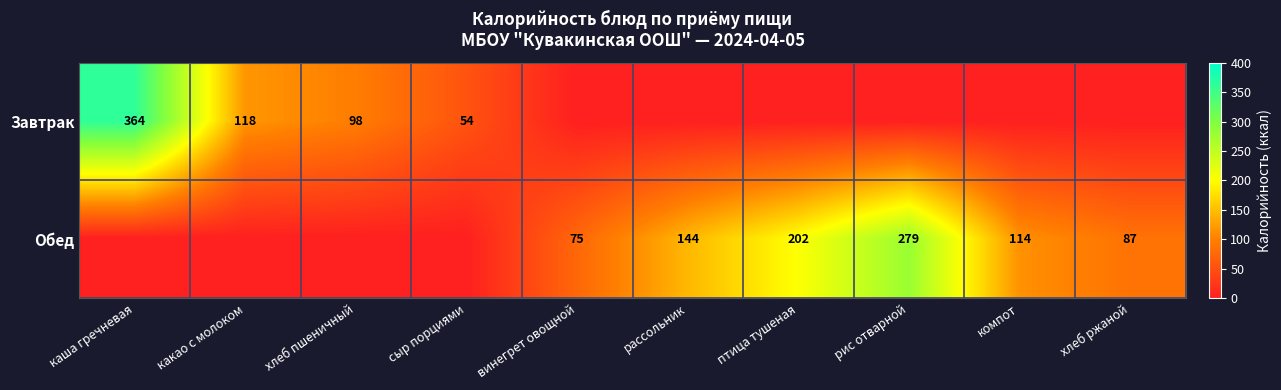

The value of Обед at хлеб ржаной is 52. True or false?

False